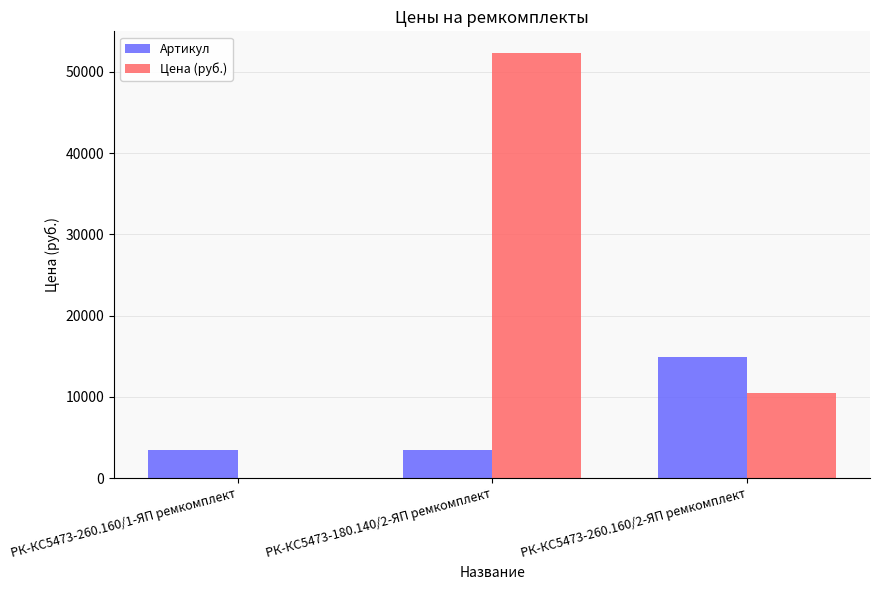

At which category is the sum across all series the highest?

РК-КС5473-180.140/2-ЯП ремкомплект